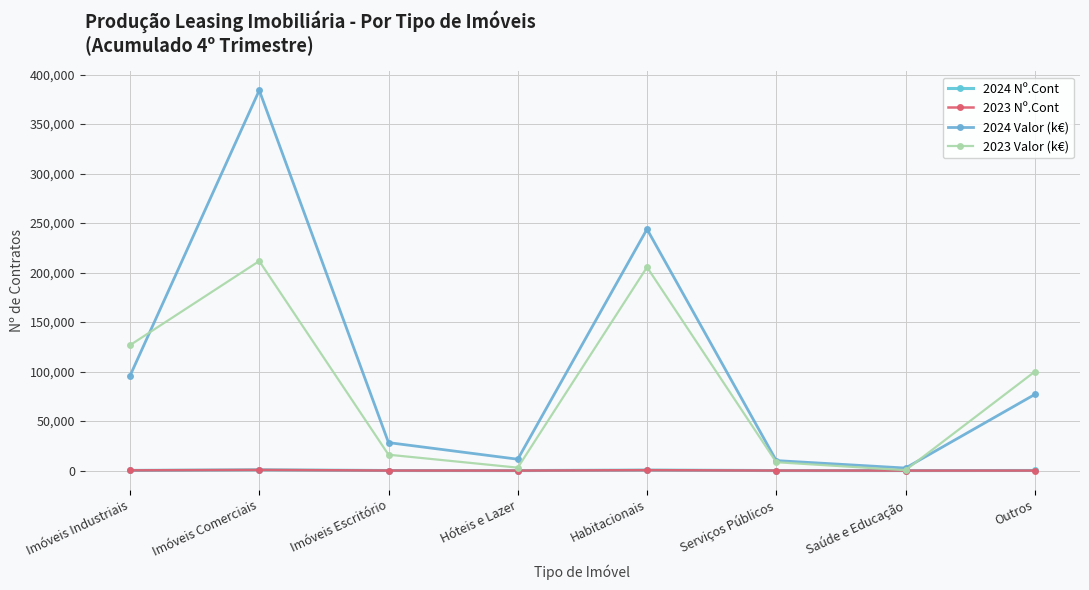

True or false: 2023 Valor (k€) has a value of 126671.0 at Imóveis Industriais.

True